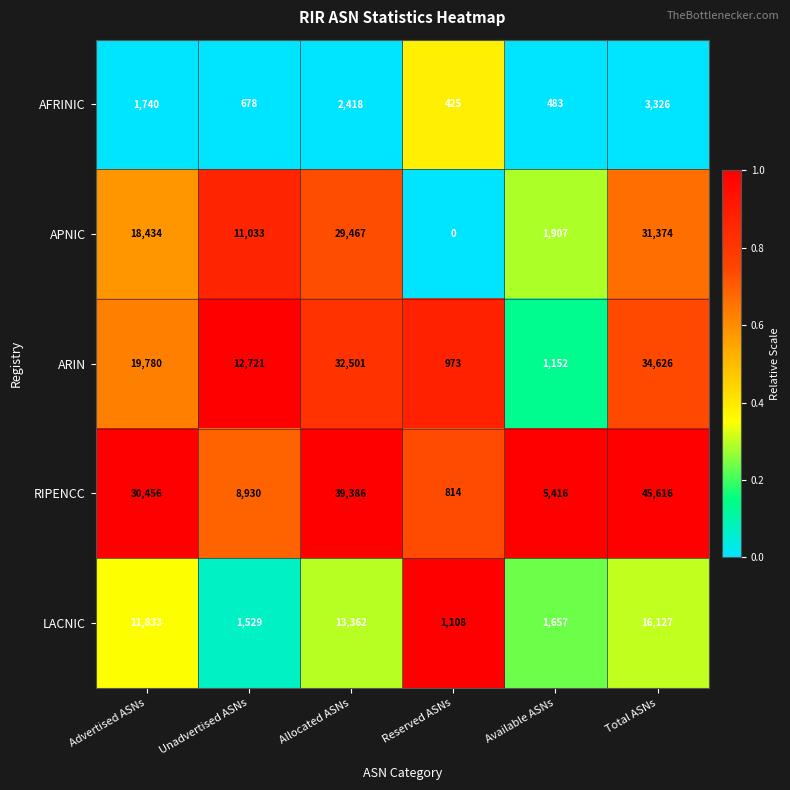

Rank the series at Unadvertised ASNs from highest to lowest value.

ARIN, APNIC, RIPENCC, LACNIC, AFRINIC